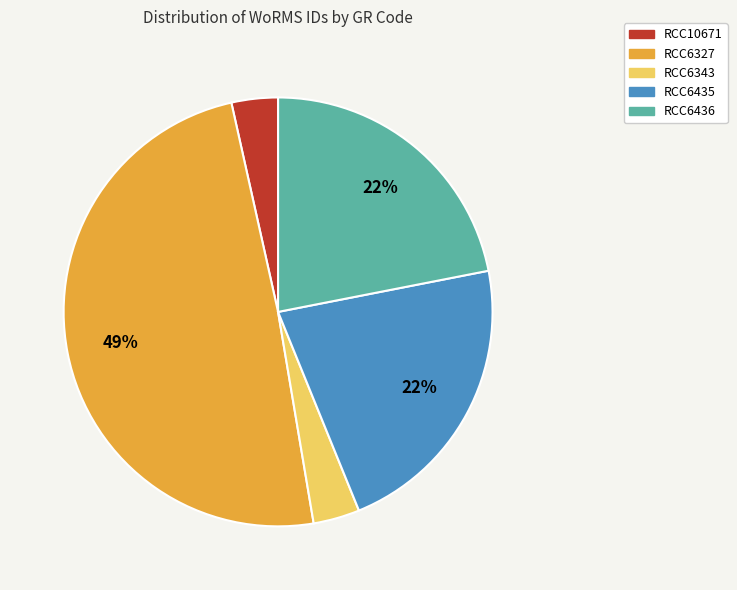

To the nearest percent, what percentage of the pie is RCC6436?

22%